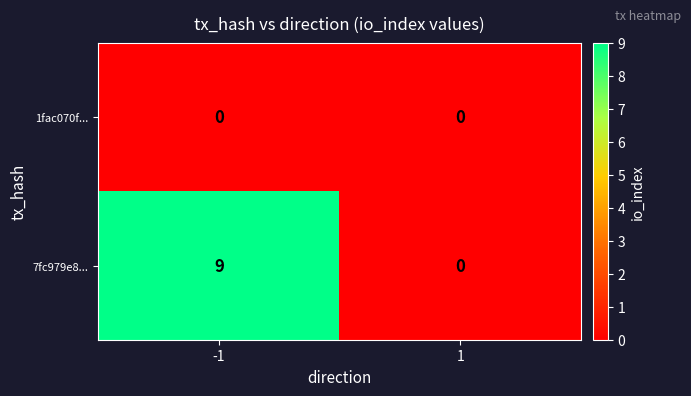

At which category is the sum across all series the highest?

-1